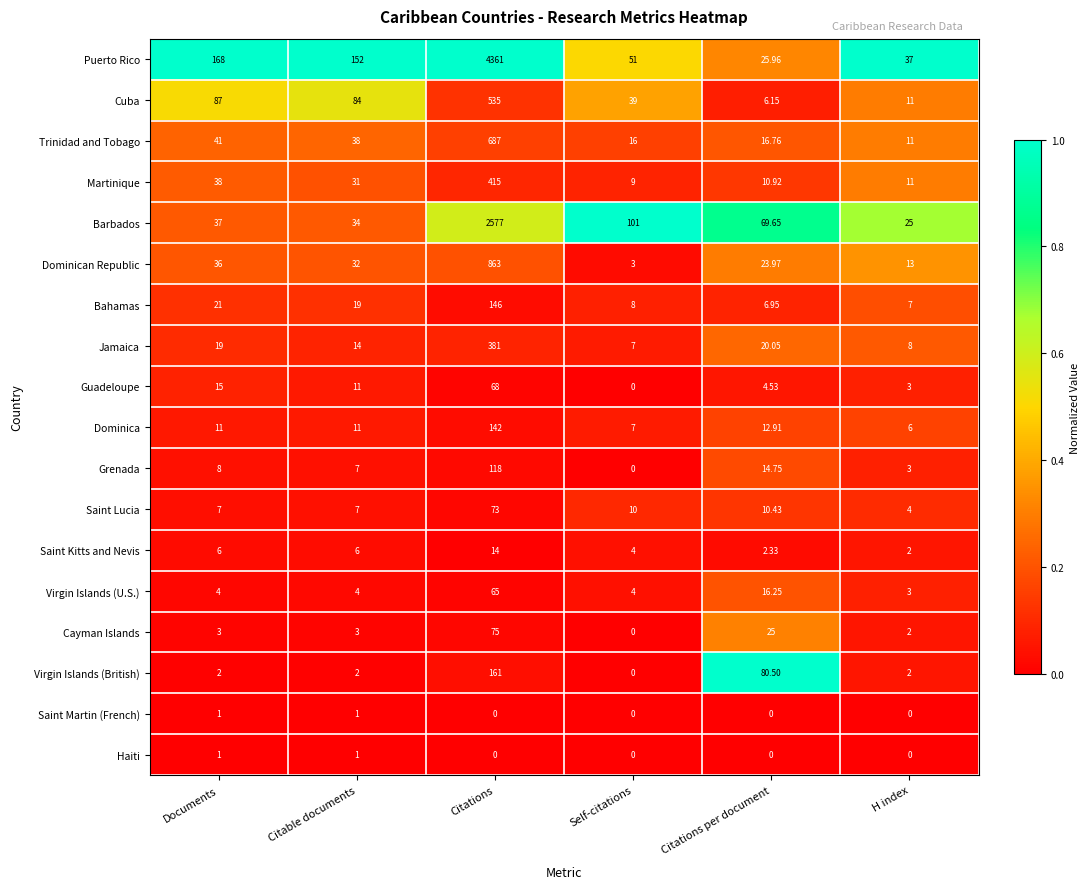

Is the value of Saint Martin (French) at Citable documents greater than the value of Saint Lucia at Self-citations?

No